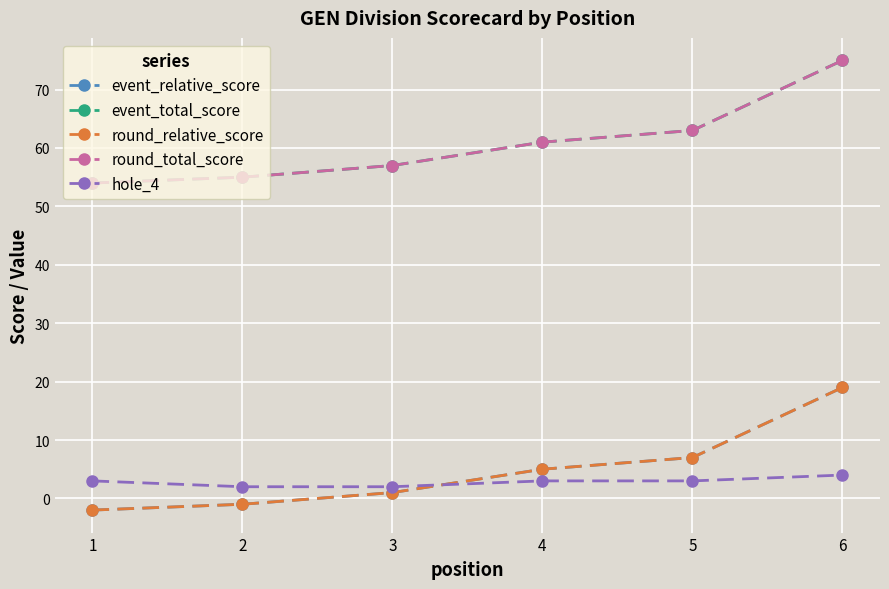

True or false: event_total_score has a value of 15 at 3.

False